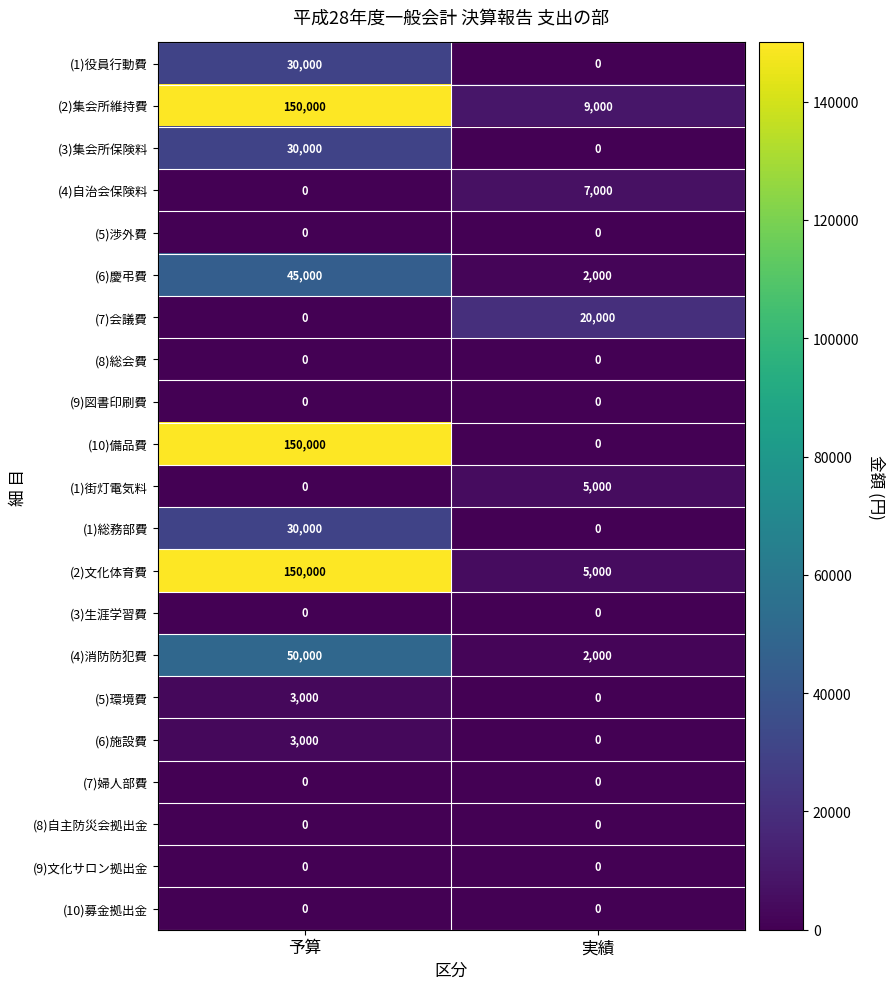

Where is (7)会議費 nearest to the value 10000?

予算